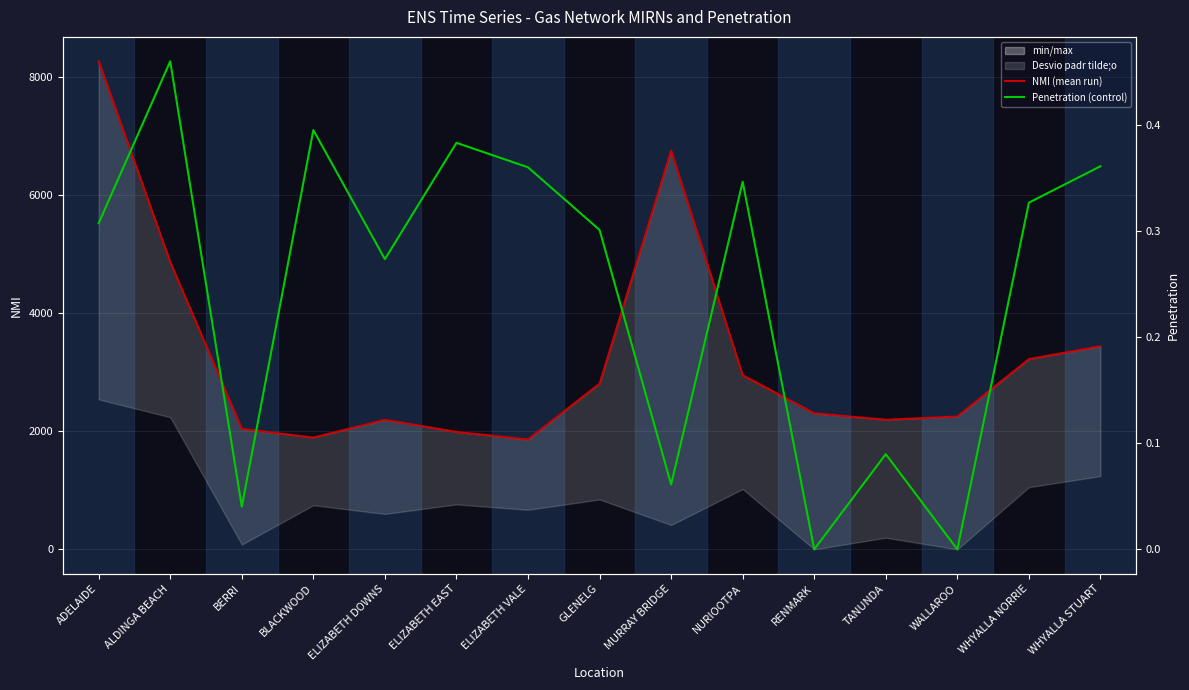

At how many categories does at least one series exceed 3839?

3